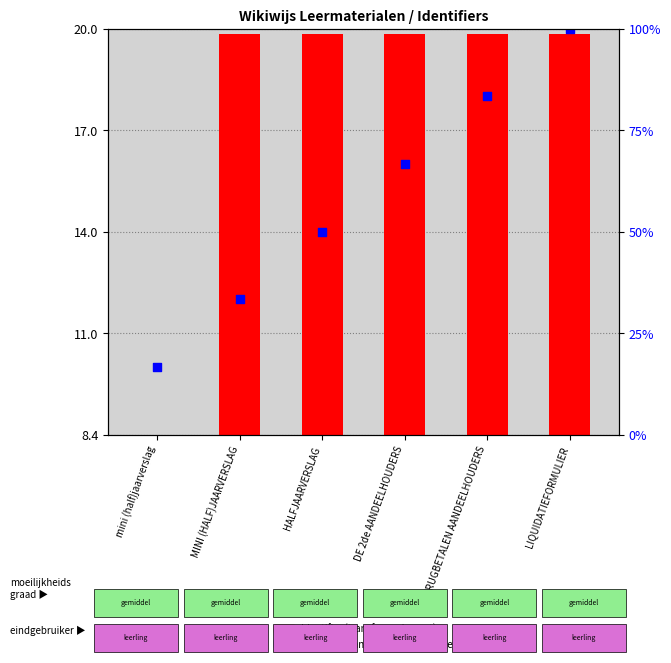

Which series has the largest total across all categories?

Identifier (transformed count)